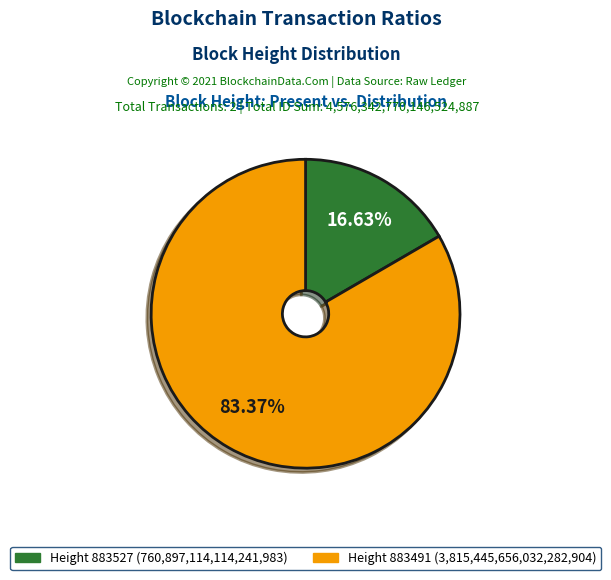

Is there any slice that represents more than half of the pie?

Yes